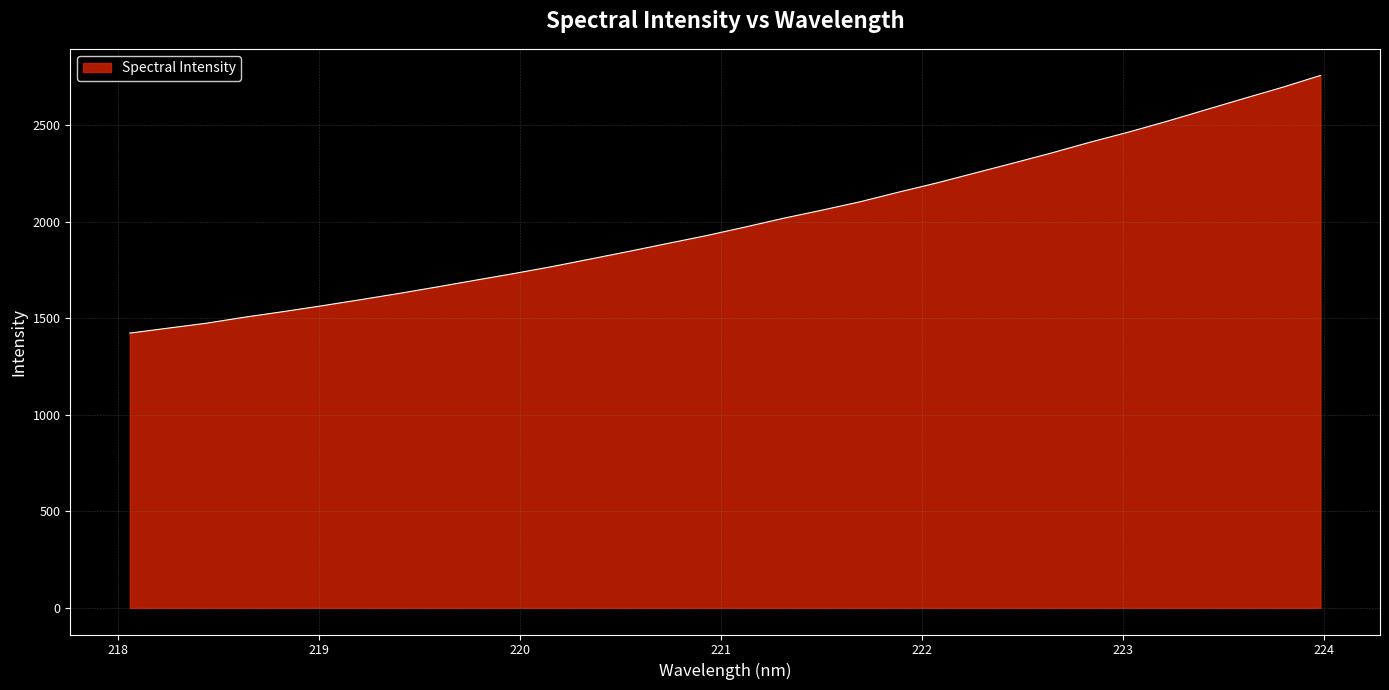

What is the greatest value displayed?

2756.0